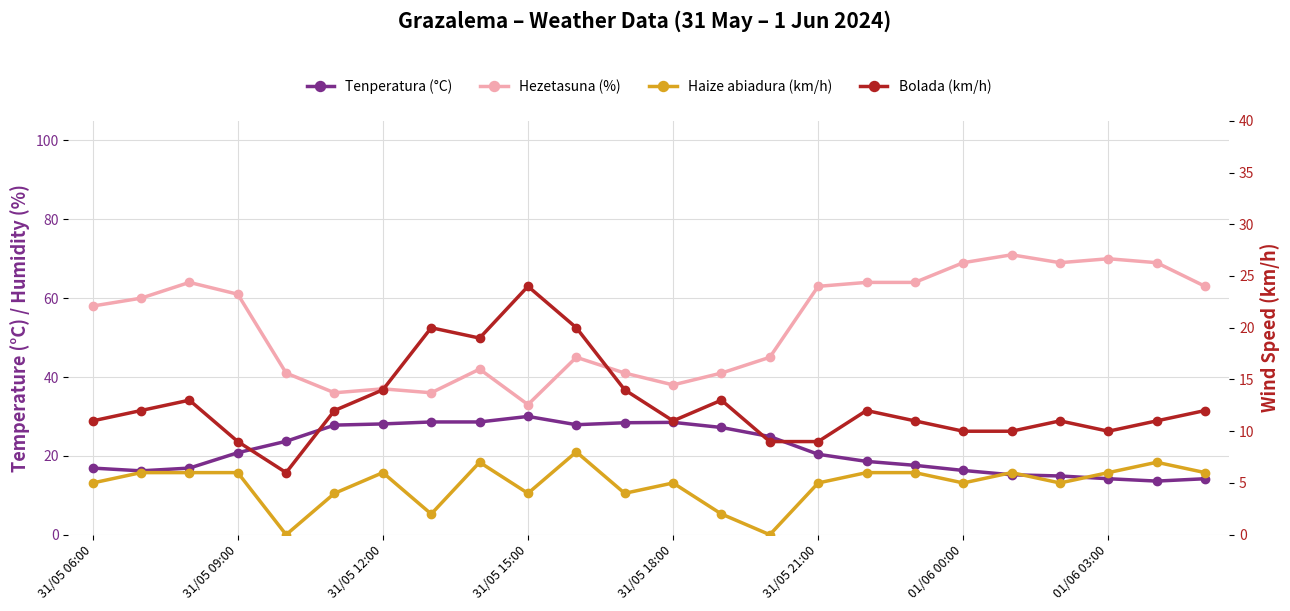

Rank the series at 20 from highest to lowest value.

Hezetasuna (%), Tenperatura (°C), Bolada (km/h), Haize abiadura (km/h)